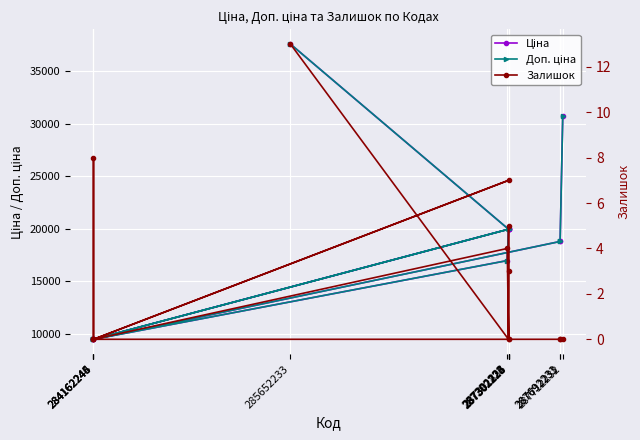

How many data points in Доп. ціна are above 19964?

7